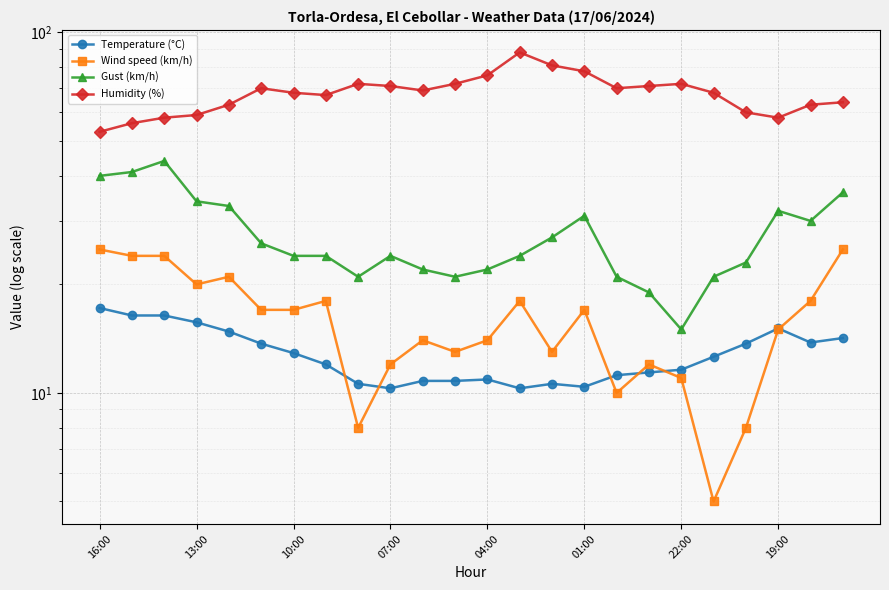

True or false: Wind speed (km/h) has more than 2 points higher than both neighbors.

True